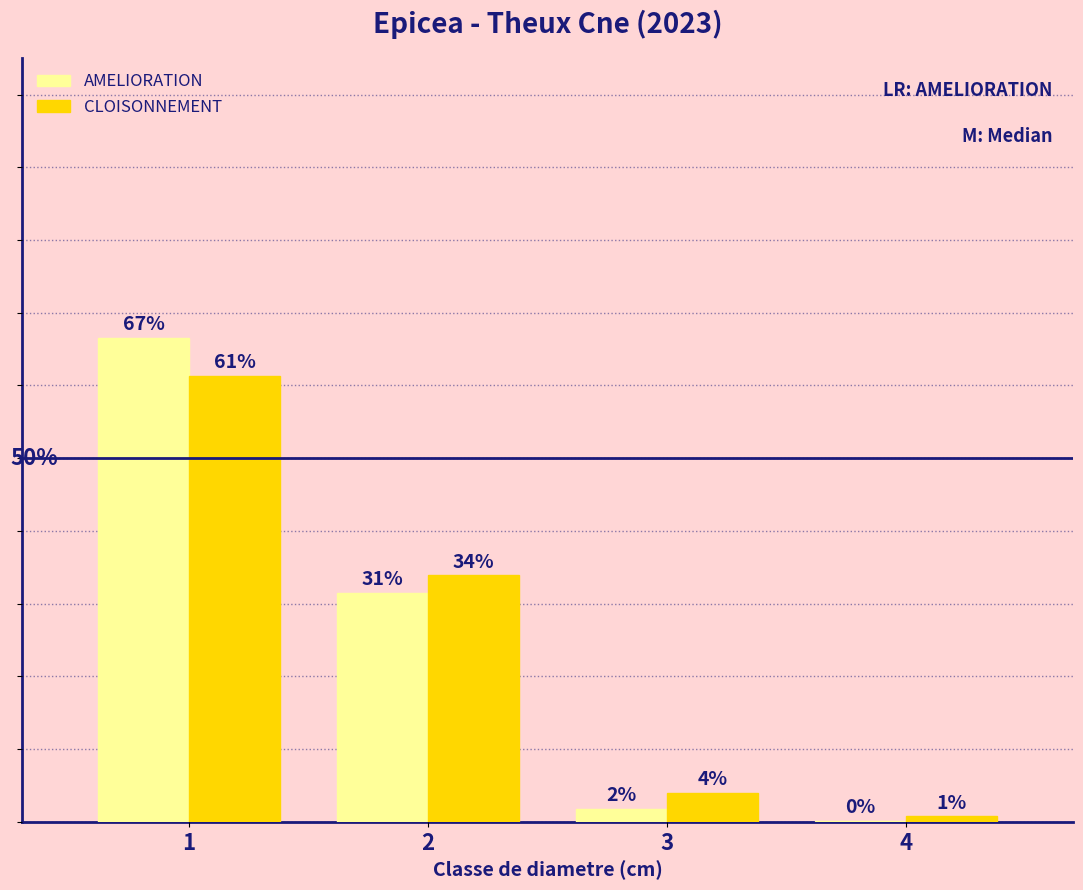

What is the greatest value displayed?

66.6